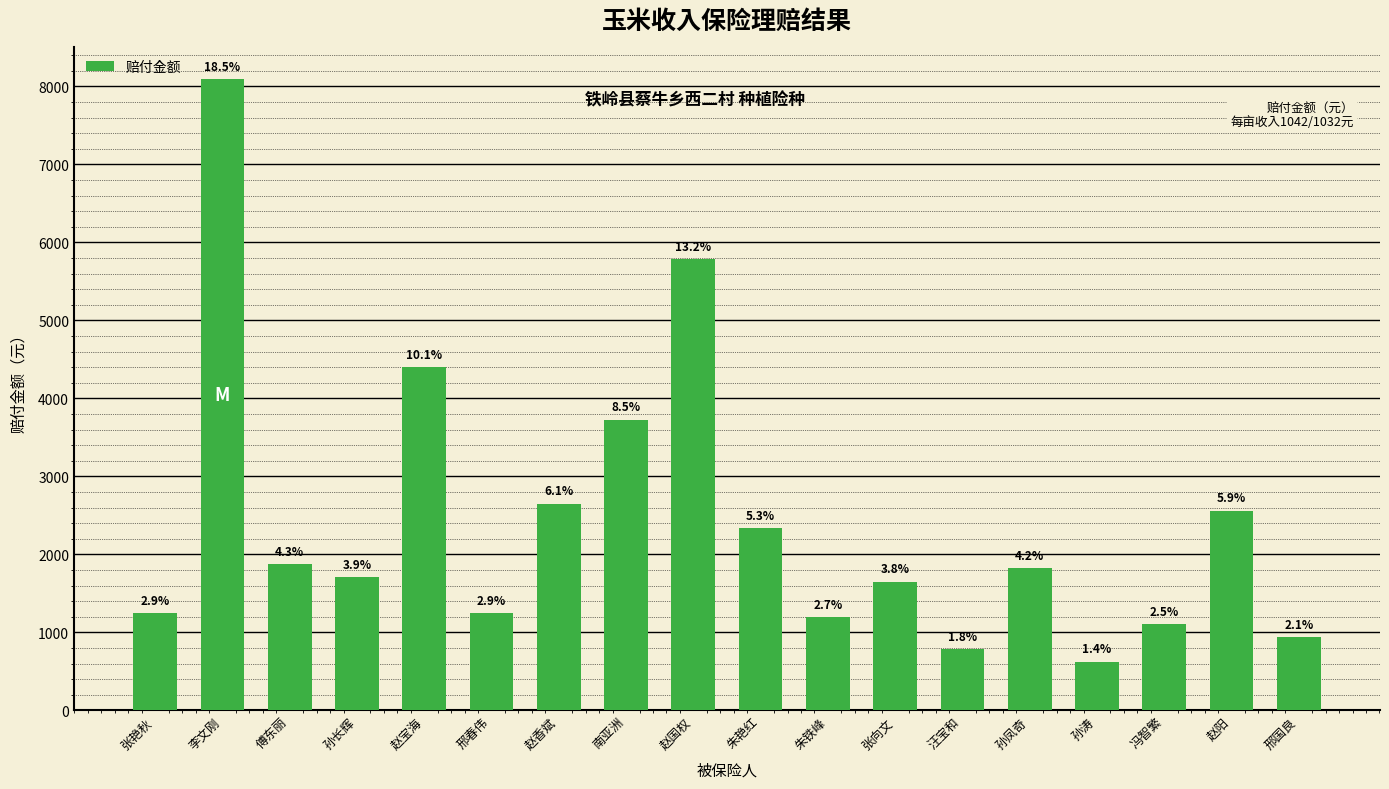

Rank the categories by value from lowest to highest.

孙涛, 汪宝和, 邢国良, 冯智繁, 朱铁峰, 张艳秋, 邢春伟, 张向文, 孙长辉, 孙凤奇, 傅东丽, 朱艳红, 赵阳, 赵香斌, 南亚洲, 赵宝海, 赵国权, 李文刚